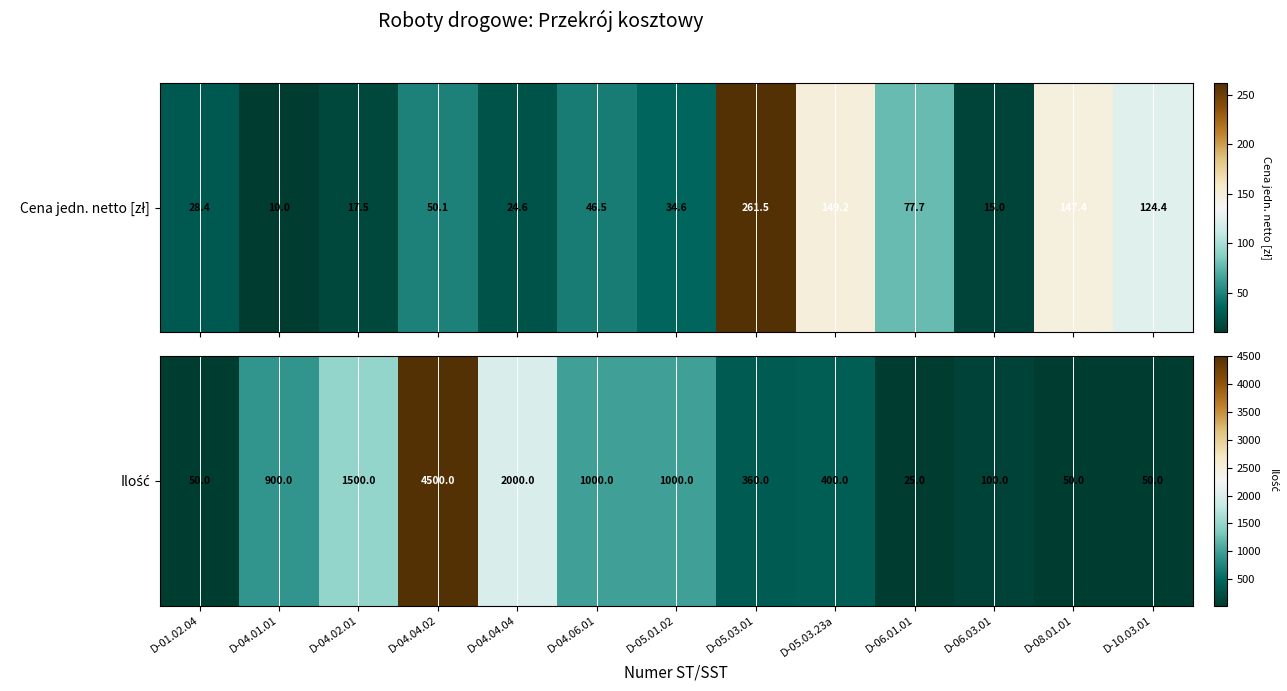

Count the number of categories in the chart.

13